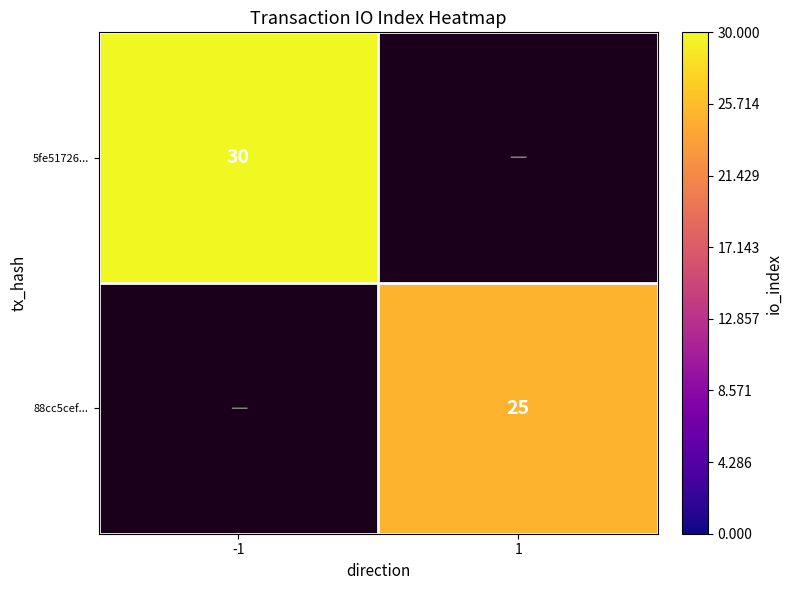

The value of 5fe51726... at -1 is 30. True or false?

True